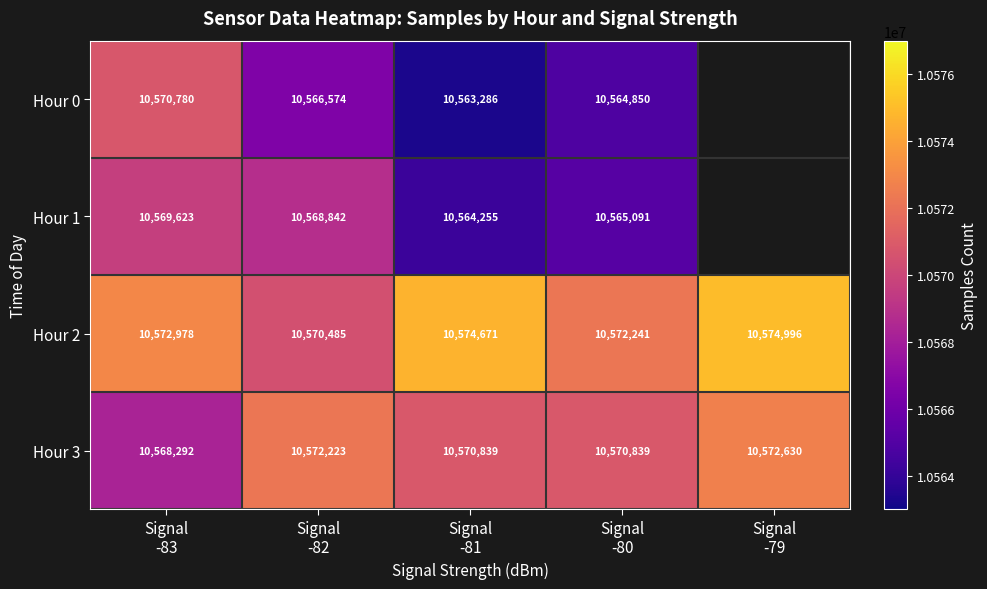

What is the maximum value for Hour 2?

10574996